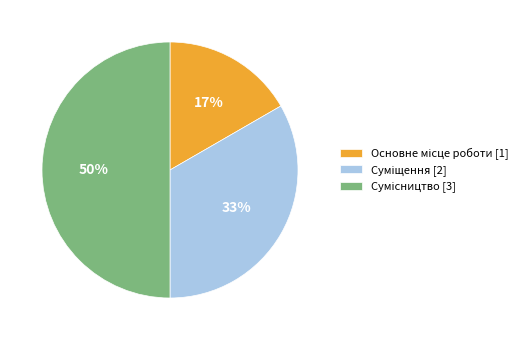

To the nearest percent, what is the average slice percentage?

33%